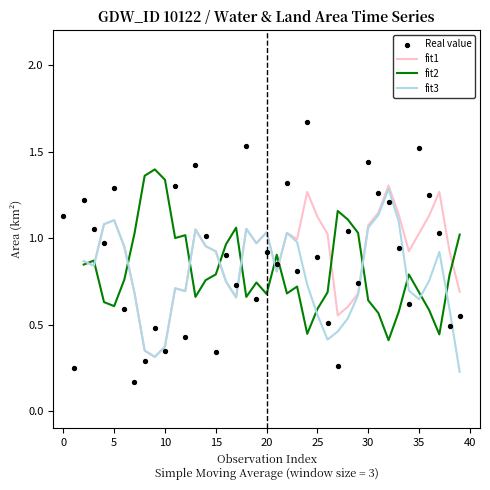

Which series contains the highest Y value?

Real value